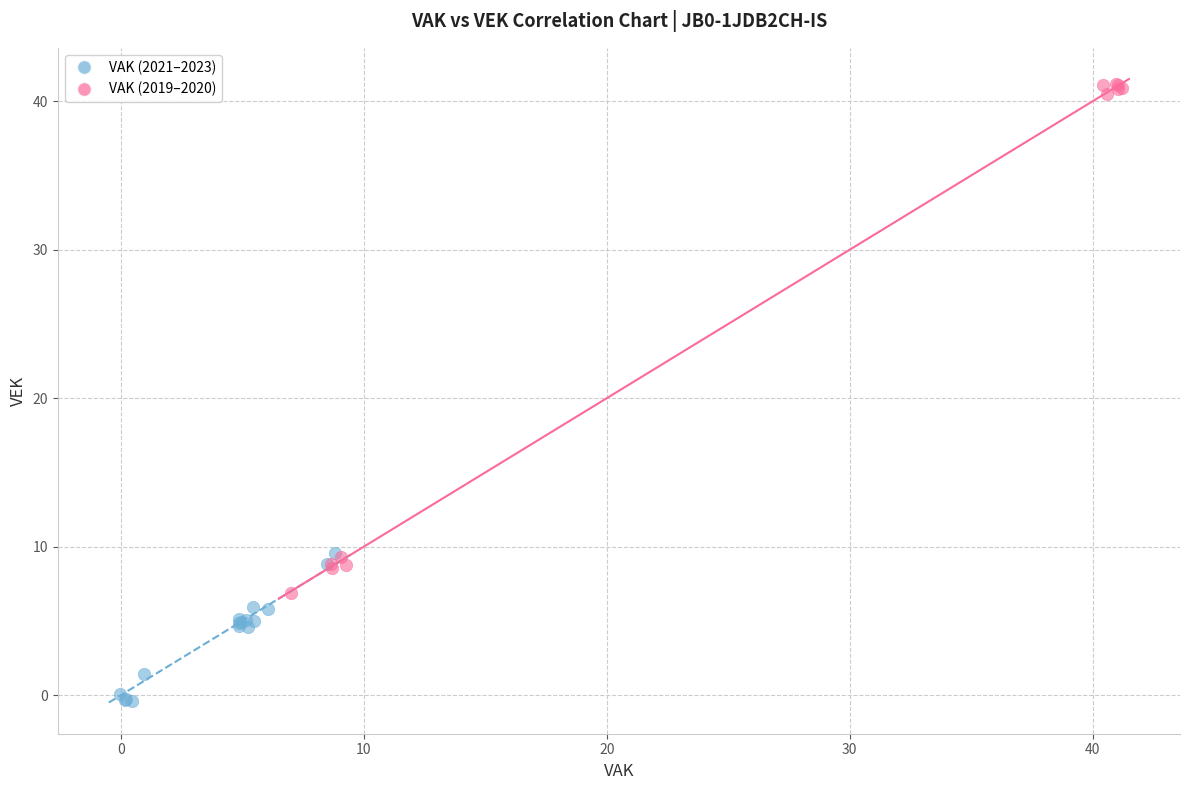

What are all the series names shown in the legend?

VAK (2021–2023), VAK (2019–2020)